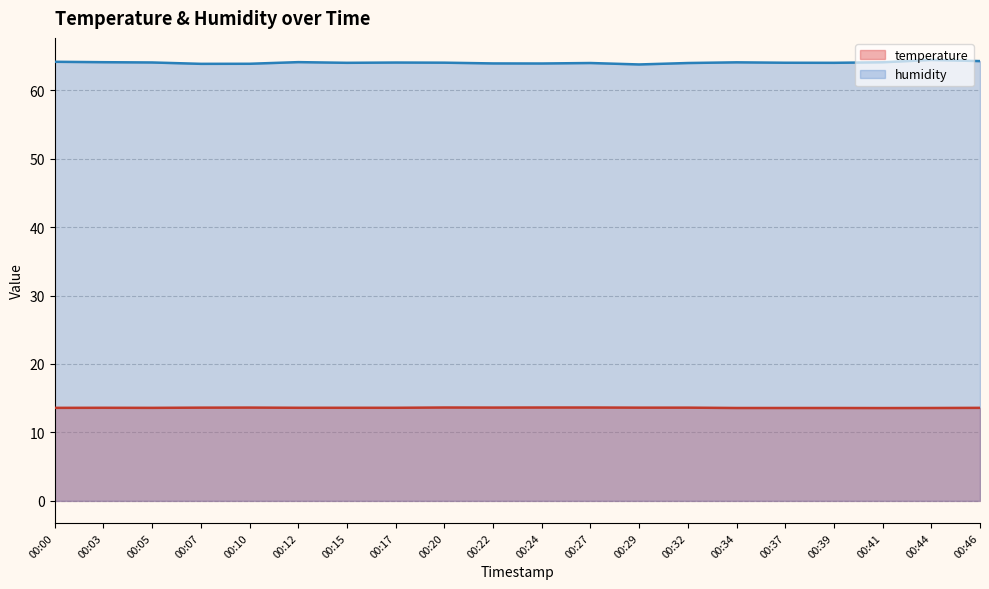

How many series are shown in this chart?

2